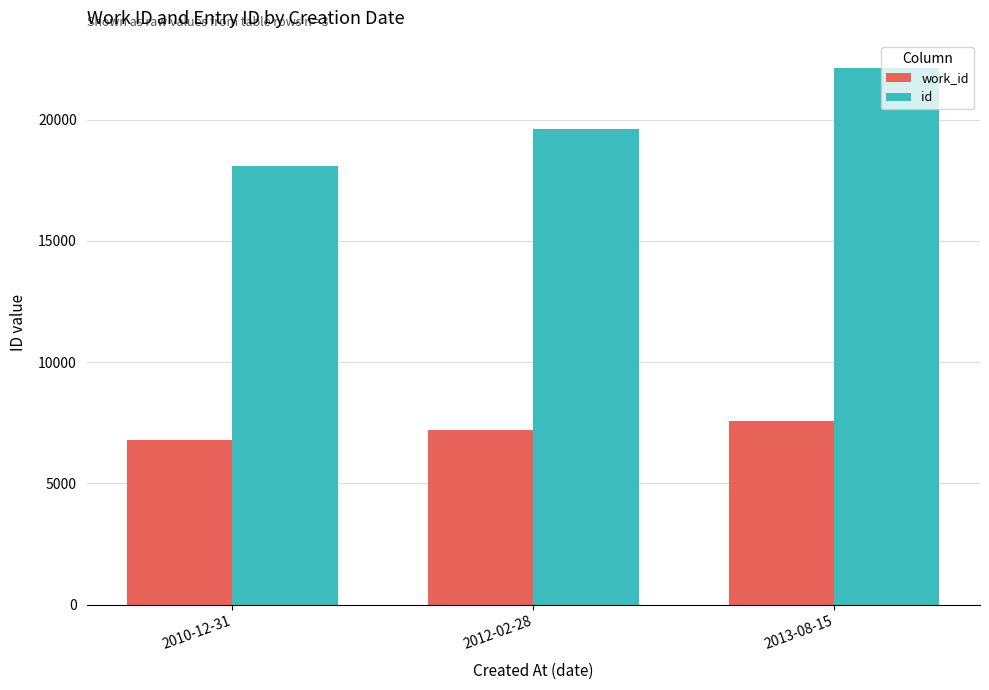

How many series are shown in this chart?

2